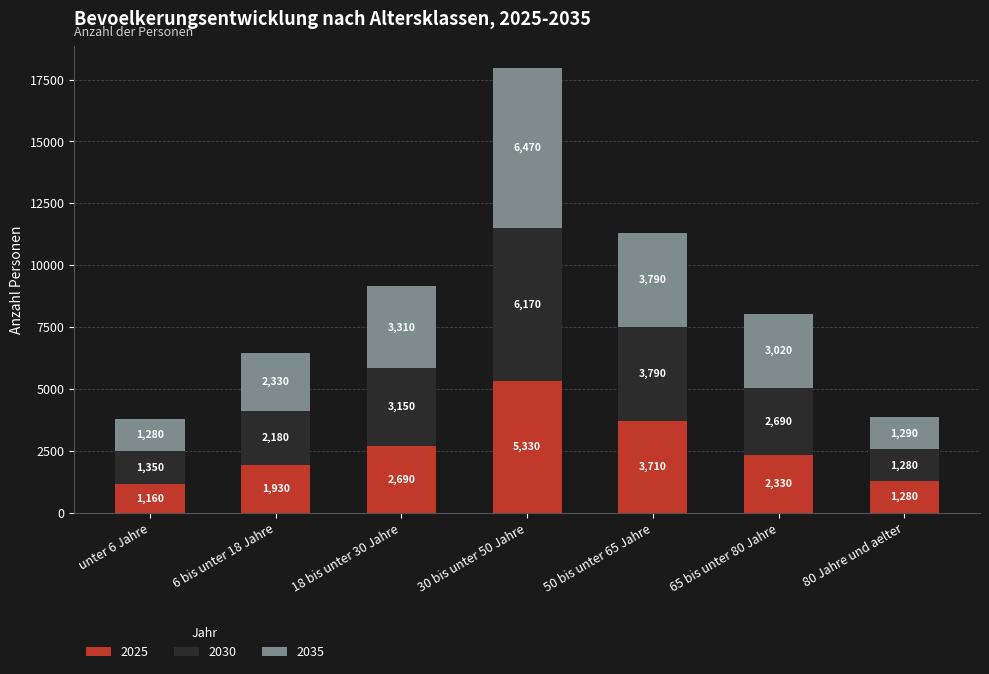

What are all the series names shown in the legend?

2025, 2030, 2035